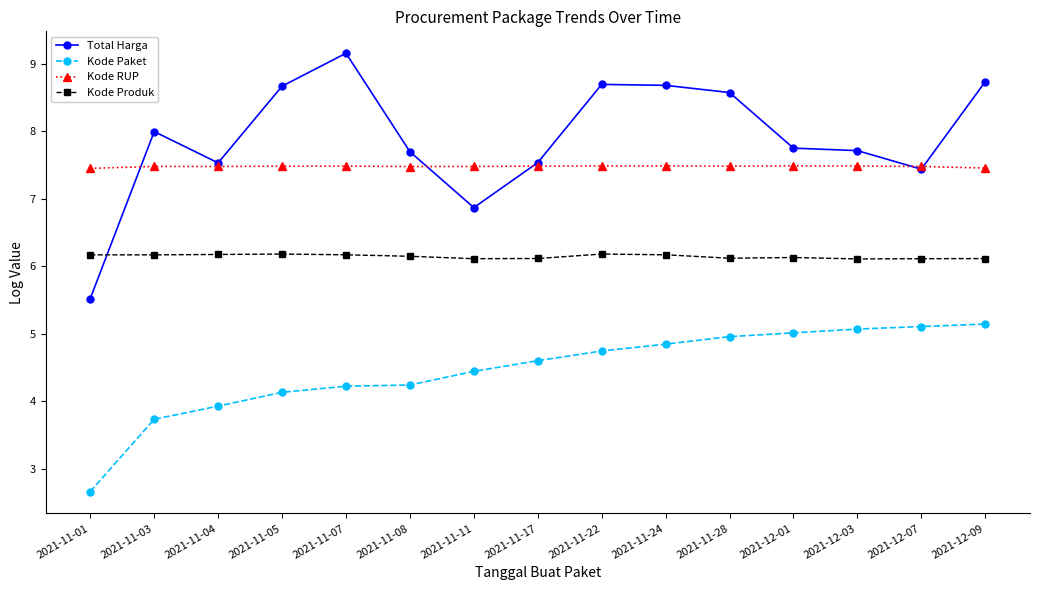

Read the Kode Produk value at 2021-11-08.

6.1